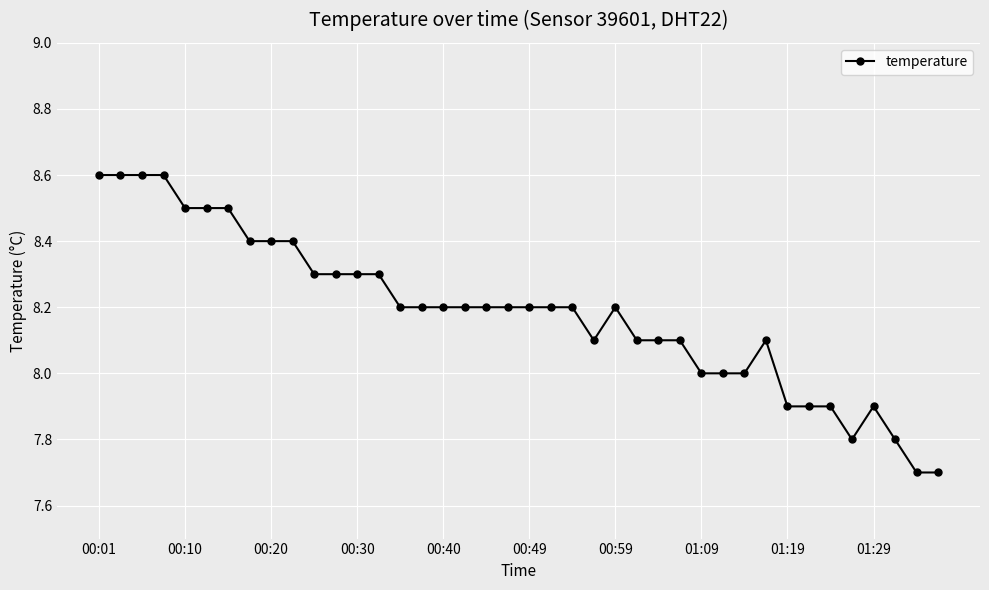

What is the smallest value displayed?

7.7